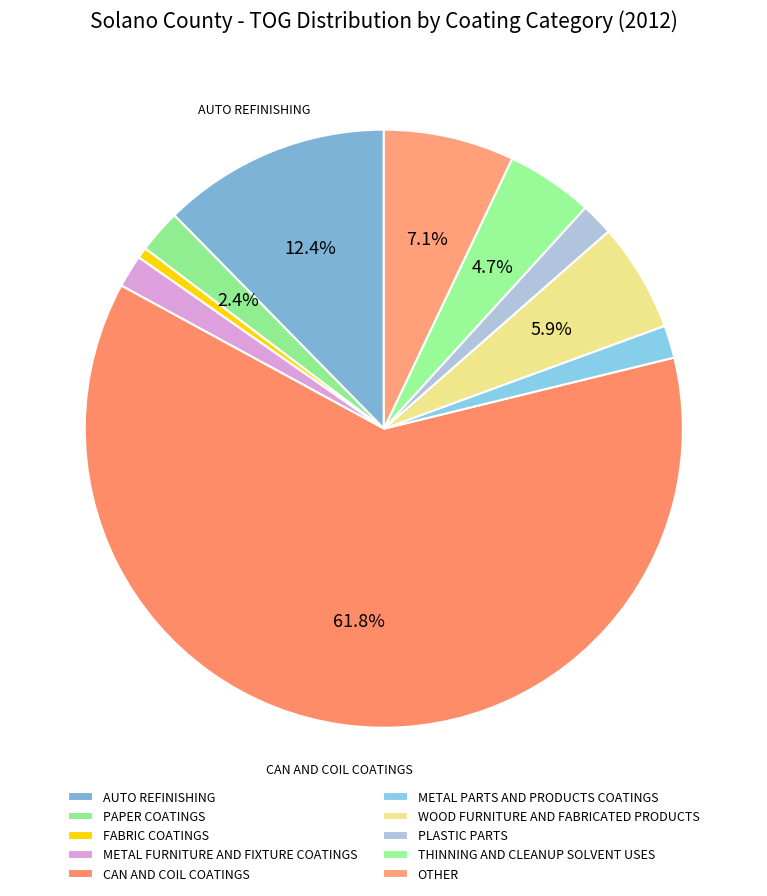

Combined, do FABRIC COATINGS and CAN AND COIL COATINGS account for over 50%?

Yes